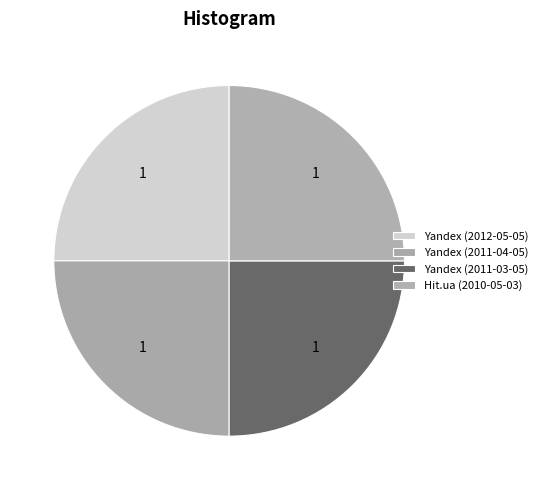

How many slices are in this pie chart?

4